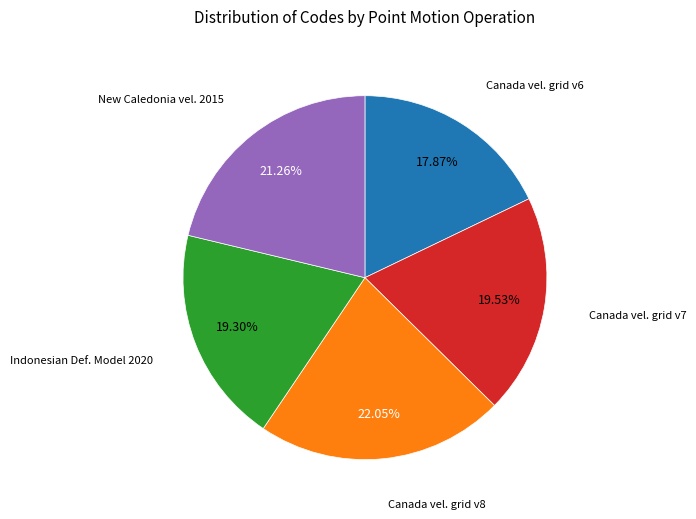

Is there a majority slice in this chart?

No